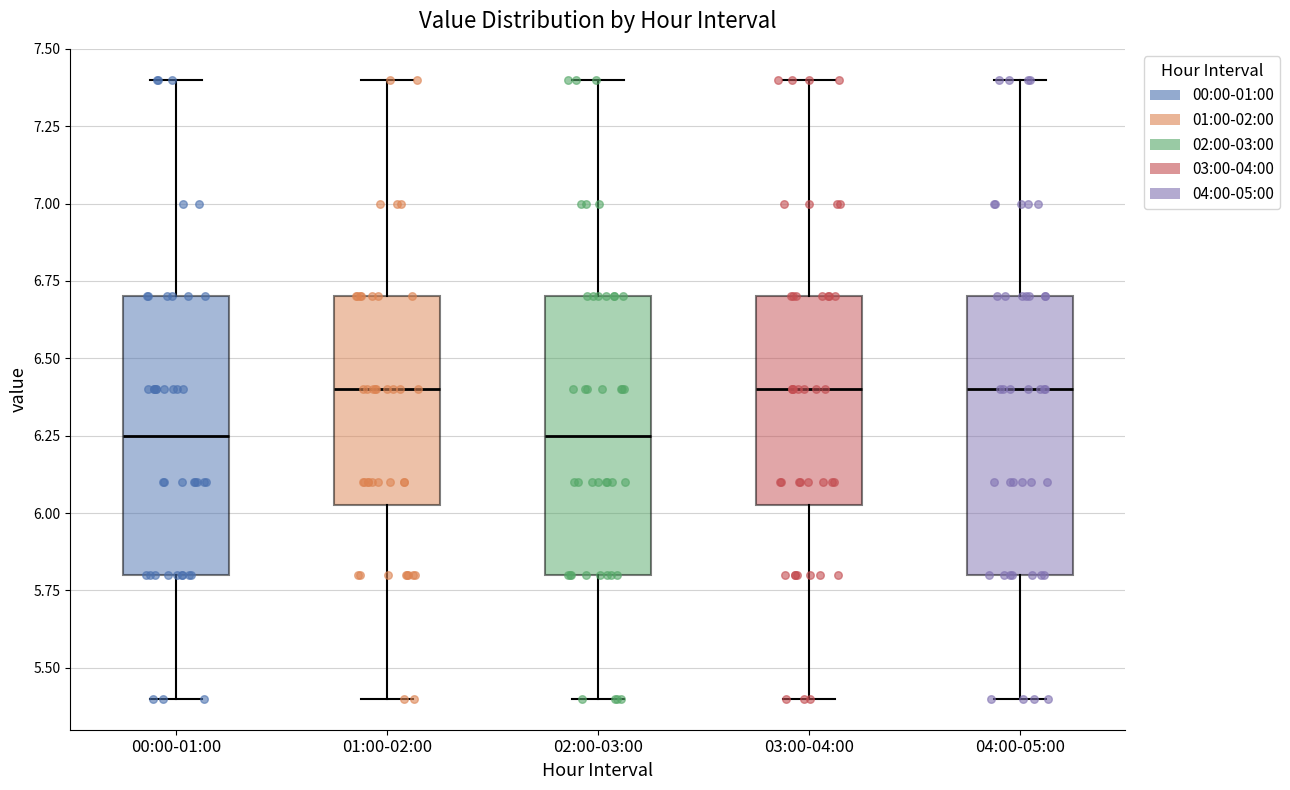

Reading left to right, read every box against the y-axis: the position of its median line, the range the box covers, and the ends of its whiskers. The values are not printed on the chart, so give them approximately, as read against the axis.

00:00-01:00: median 6.25, box 5.80 to 6.70, whiskers 5.40 to 7.40
01:00-02:00: median 6.40, box 6.05 to 6.70, whiskers 5.40 to 7.40
02:00-03:00: median 6.25, box 5.80 to 6.70, whiskers 5.40 to 7.40
03:00-04:00: median 6.40, box 6.05 to 6.70, whiskers 5.40 to 7.40
04:00-05:00: median 6.40, box 5.80 to 6.70, whiskers 5.40 to 7.40